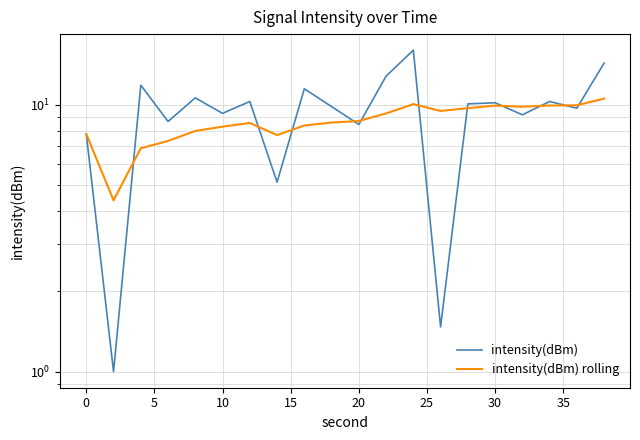

Is the value of intensity(dBm) at 20 greater than the value of intensity(dBm) rolling at 15?

Yes